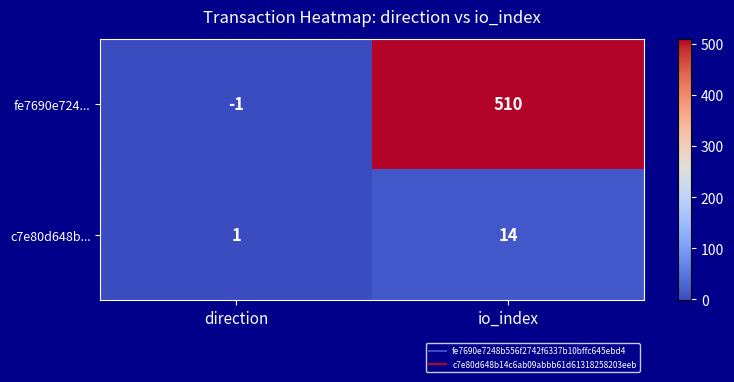

What is the sum of the fe7690e724... values at io_index and direction?

509